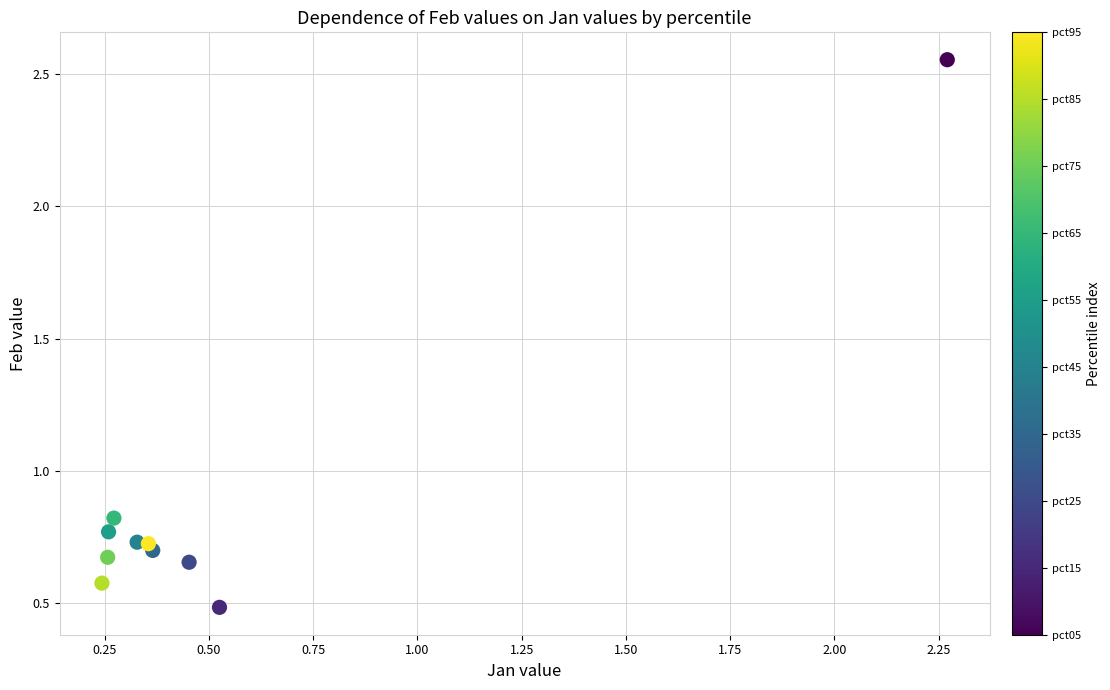

What is the range of X values (max minus min)?

2.0